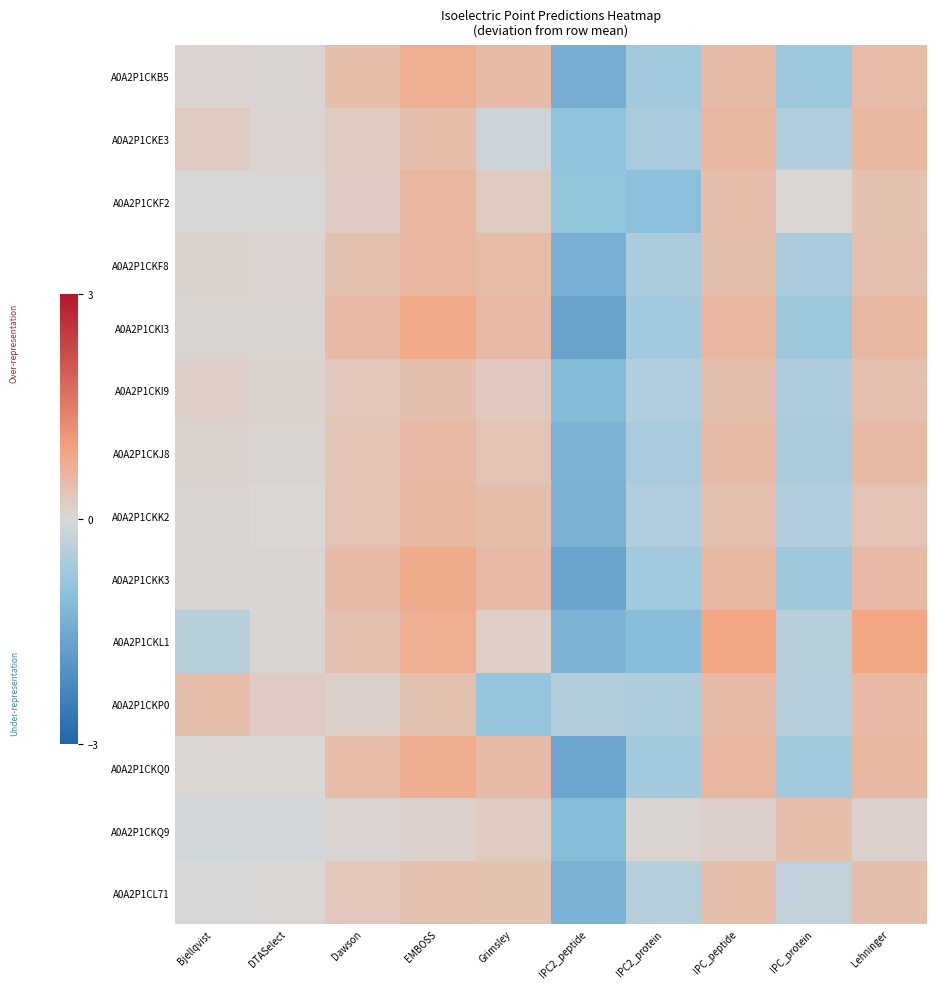

Rank the series at IPC2_protein from lowest to highest value.

A0A2P1CKL1, A0A2P1CKF2, A0A2P1CKQ0, A0A2P1CKI3, A0A2P1CKK3, A0A2P1CKB5, A0A2P1CKE3, A0A2P1CKJ8, A0A2P1CKF8, A0A2P1CKP0, A0A2P1CKI9, A0A2P1CKK2, A0A2P1CL71, A0A2P1CKQ9